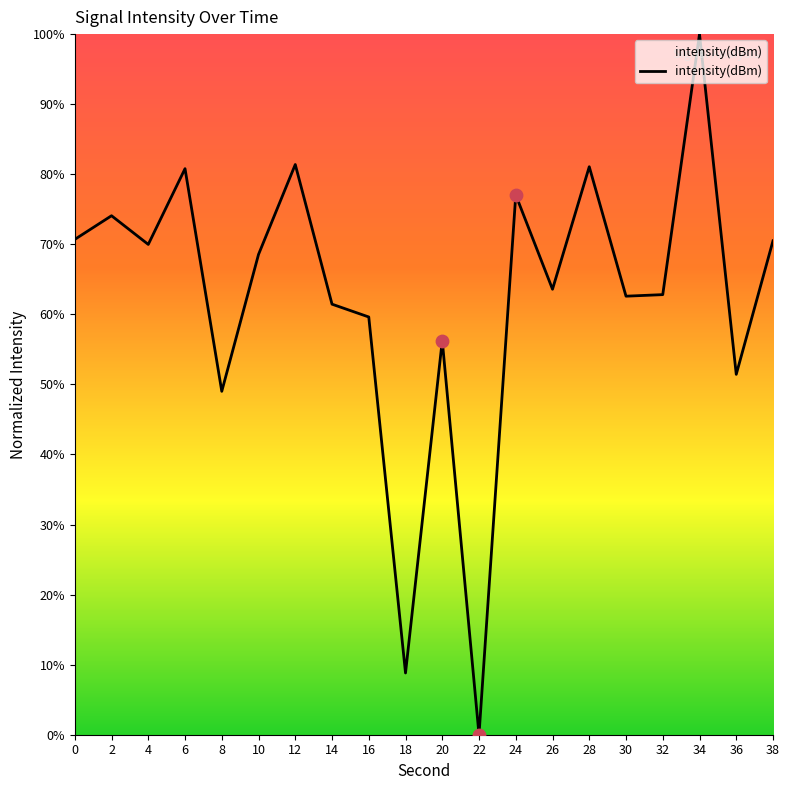

What is the ratio of the value at 4 to the value at 10?

1.0